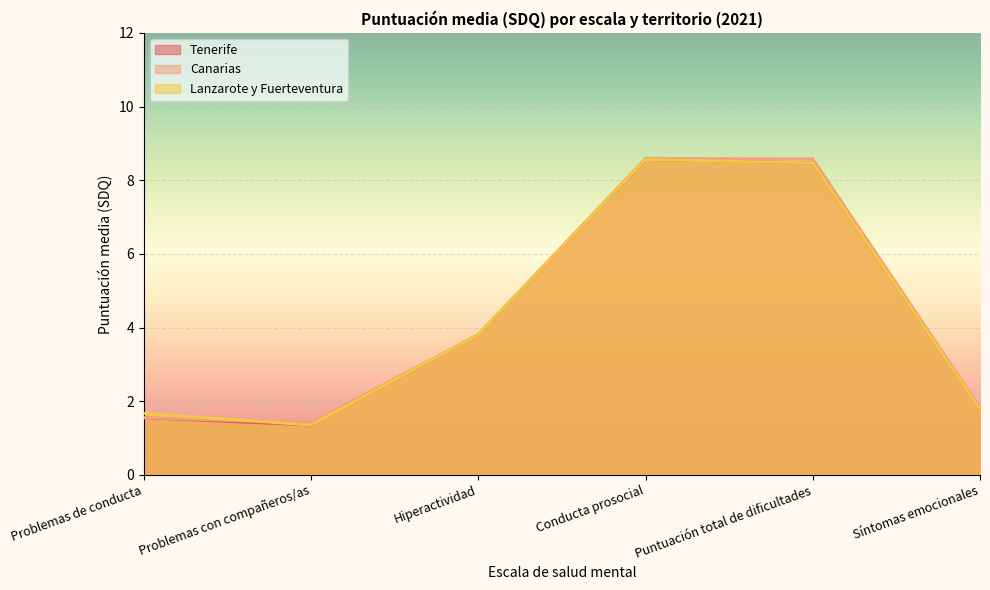

Count the number of data series in this chart.

3